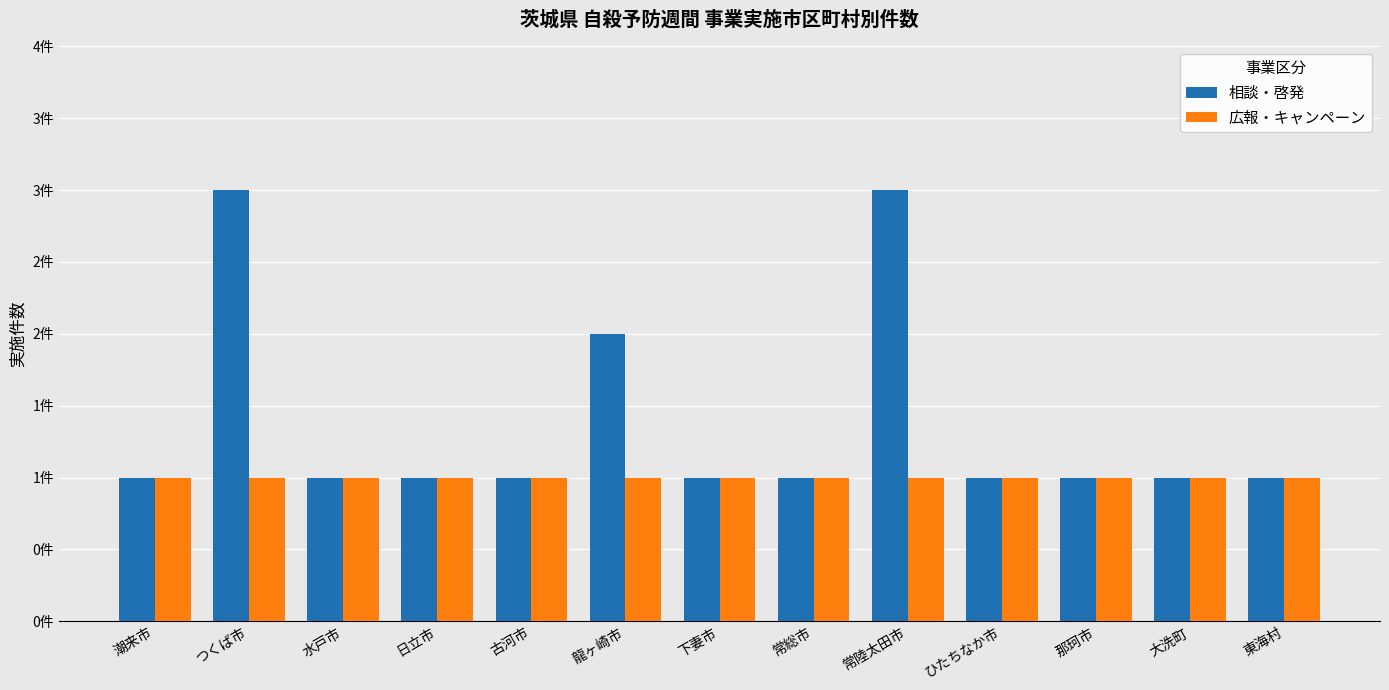

What is the average value of the 相談・啓発 series?

1